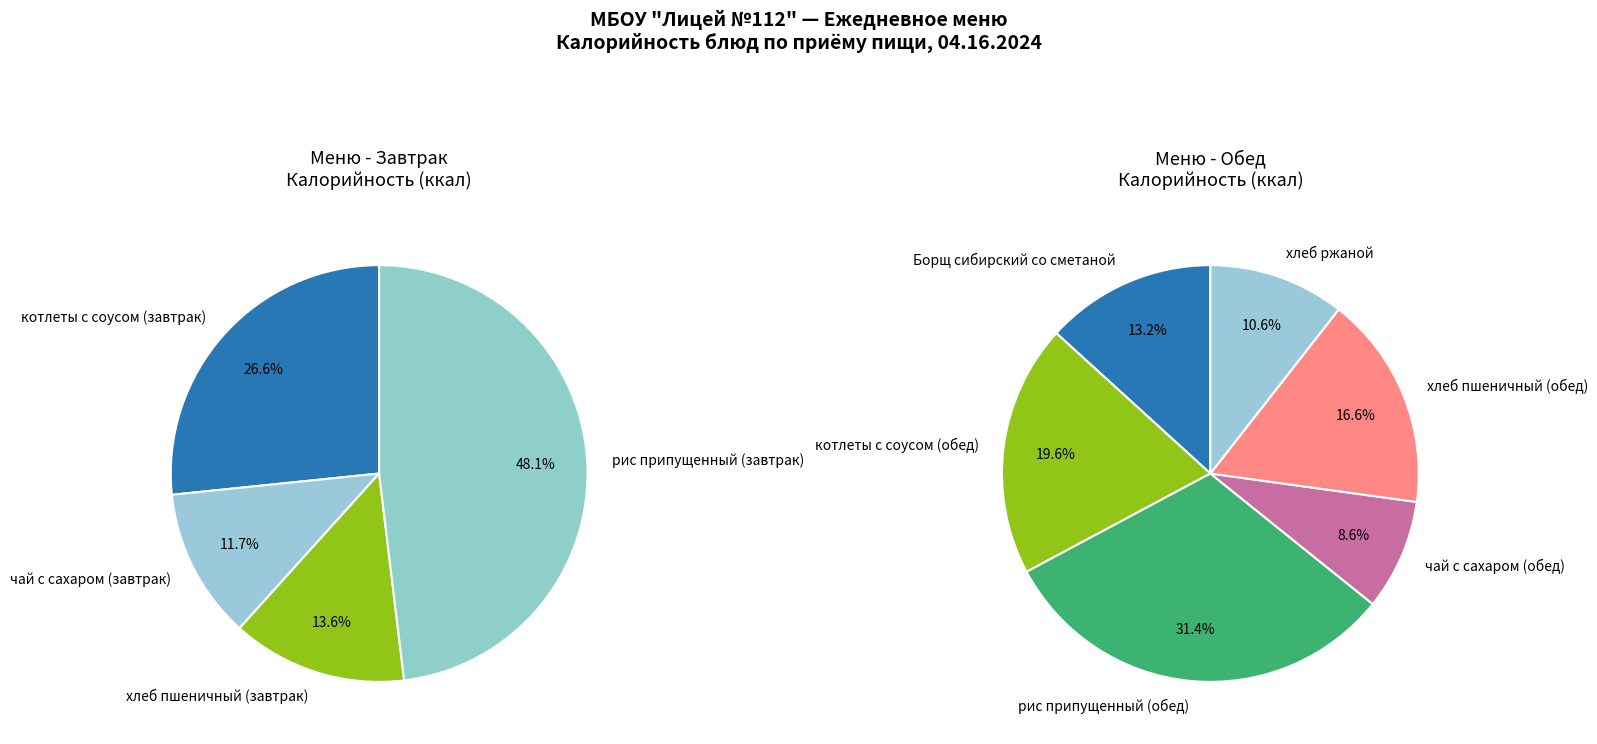

What is the change in value from Борщ сибирский со сметаной to котлеты с соусом (обед)?

+45